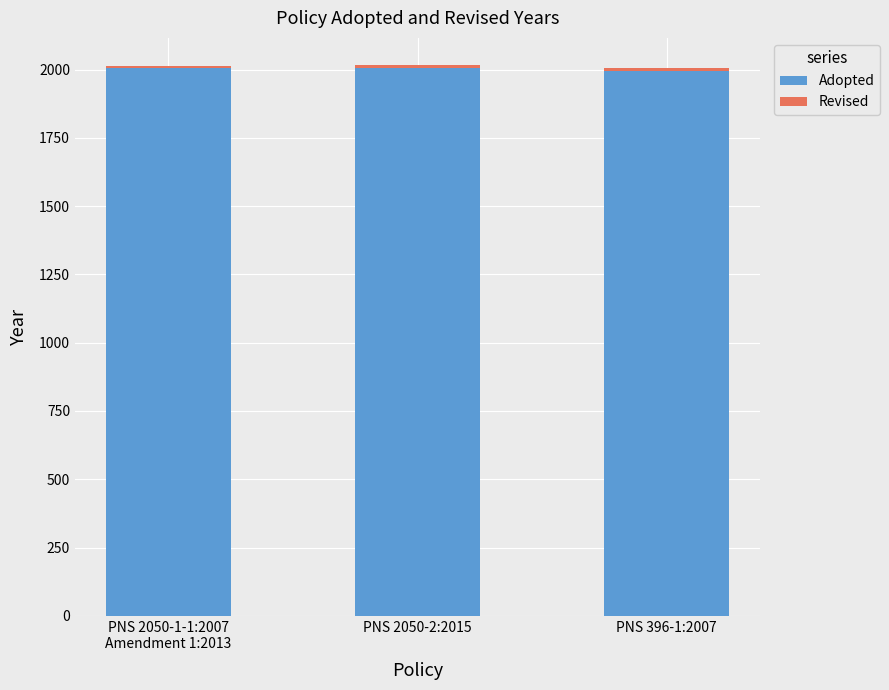

What is the highest value of the Adopted series?

2007